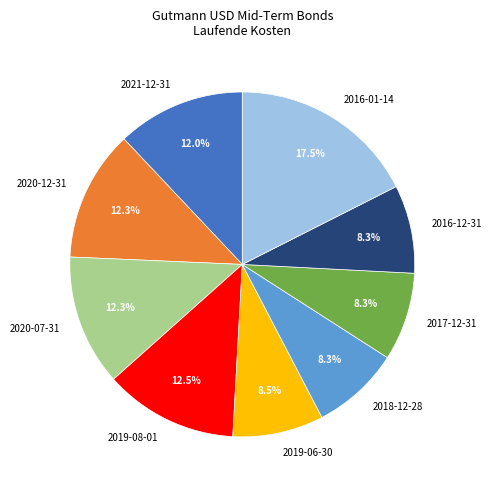

Does any single category account for the majority?

No